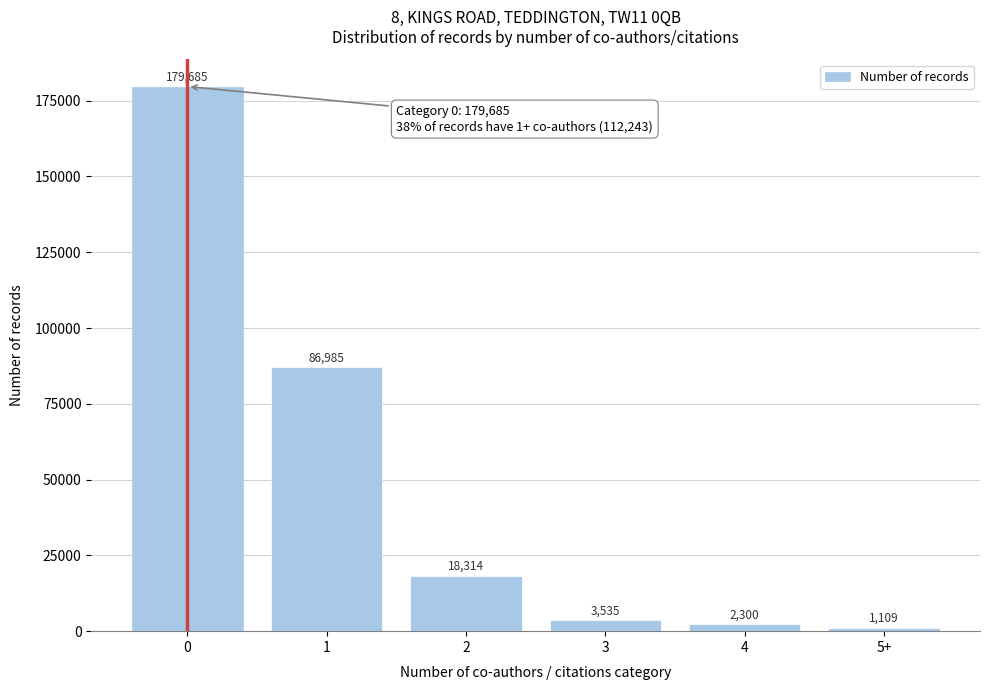

Reading left to right, extract all data points from this chart.

179685	86985	18314	3535	2300	1109